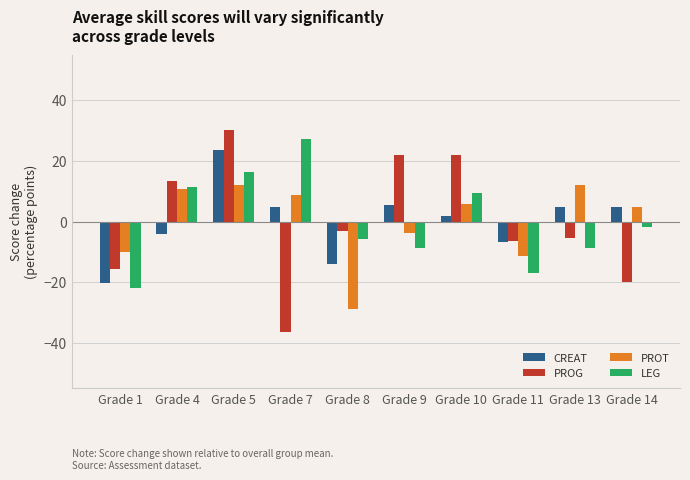

Reading left to right, what are all the values shown in this chart?

CREAT: -20.2	-4.1	23.6	4.8	-13.9	5.4	1.7	-6.9	4.8	4.8
PROG: -15.7	13.5	30.1	-36.5	-3.2	21.8	21.8	-6.5	-5.3	-19.9
PROT: -9.9	10.6	11.9	8.8	-28.7	-3.7	5.7	-11.2	11.9	4.6
LEG: -22.0	11.4	16.4	27.2	-5.7	-8.9	9.3	-17.0	-8.9	-1.7